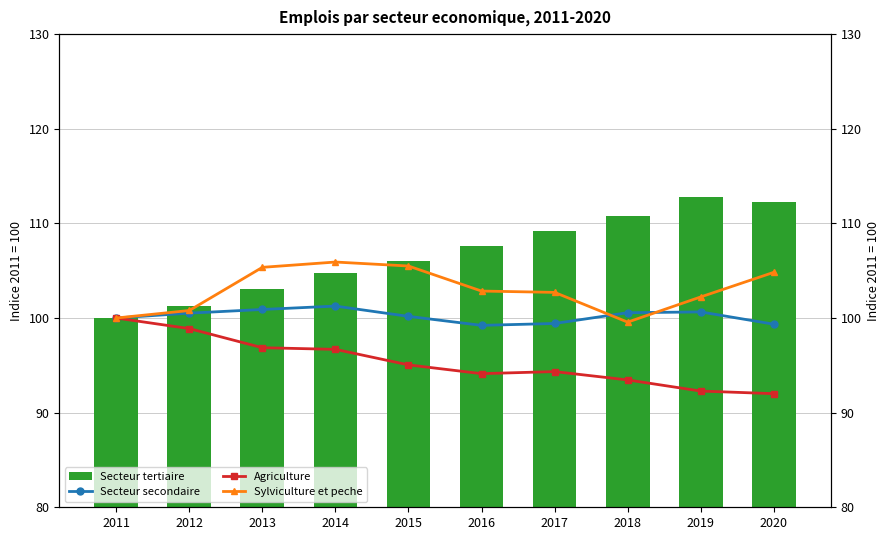

Are the bars horizontal?

No